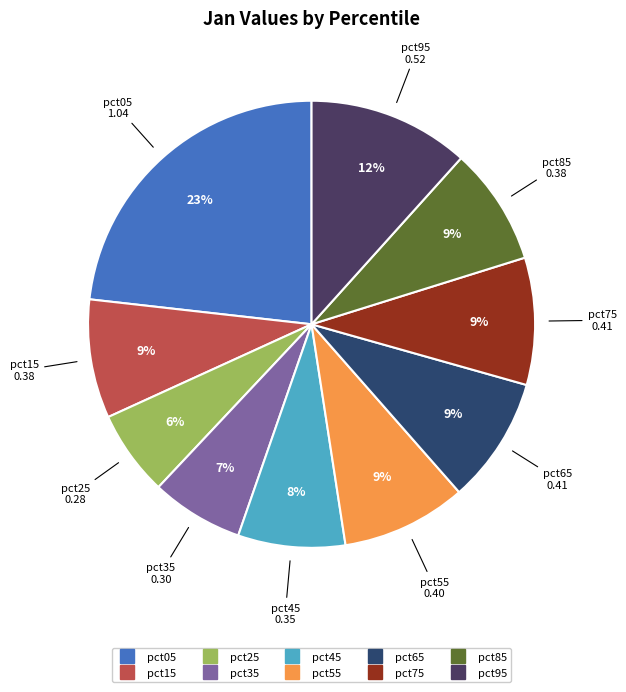

To the nearest percent, what is the difference between the largest and smallest slice percentages?

17%